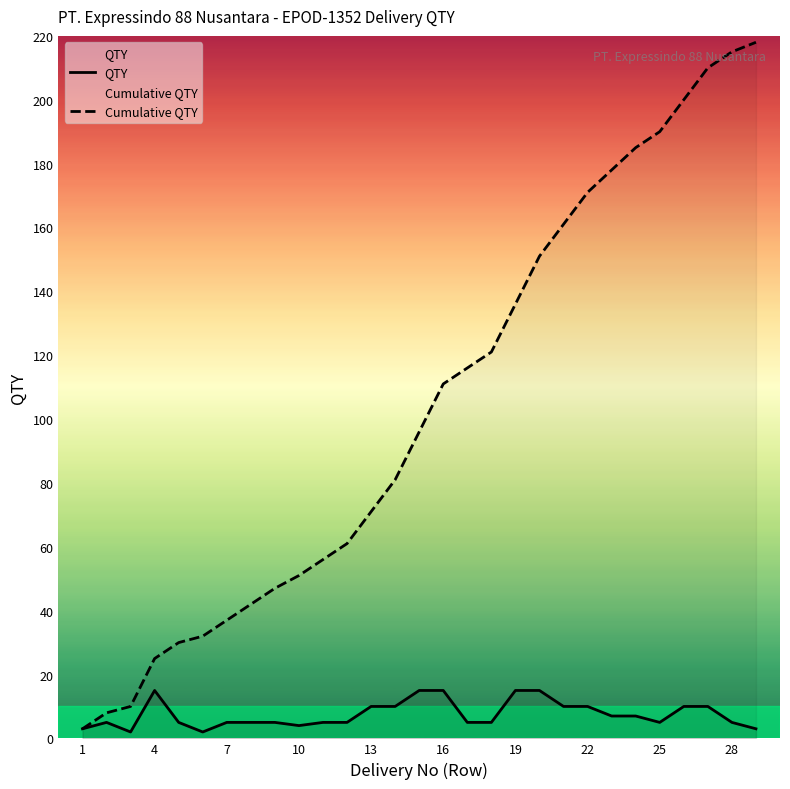

List the series in order of their overall mean, lowest first.

QTY, Cumulative QTY